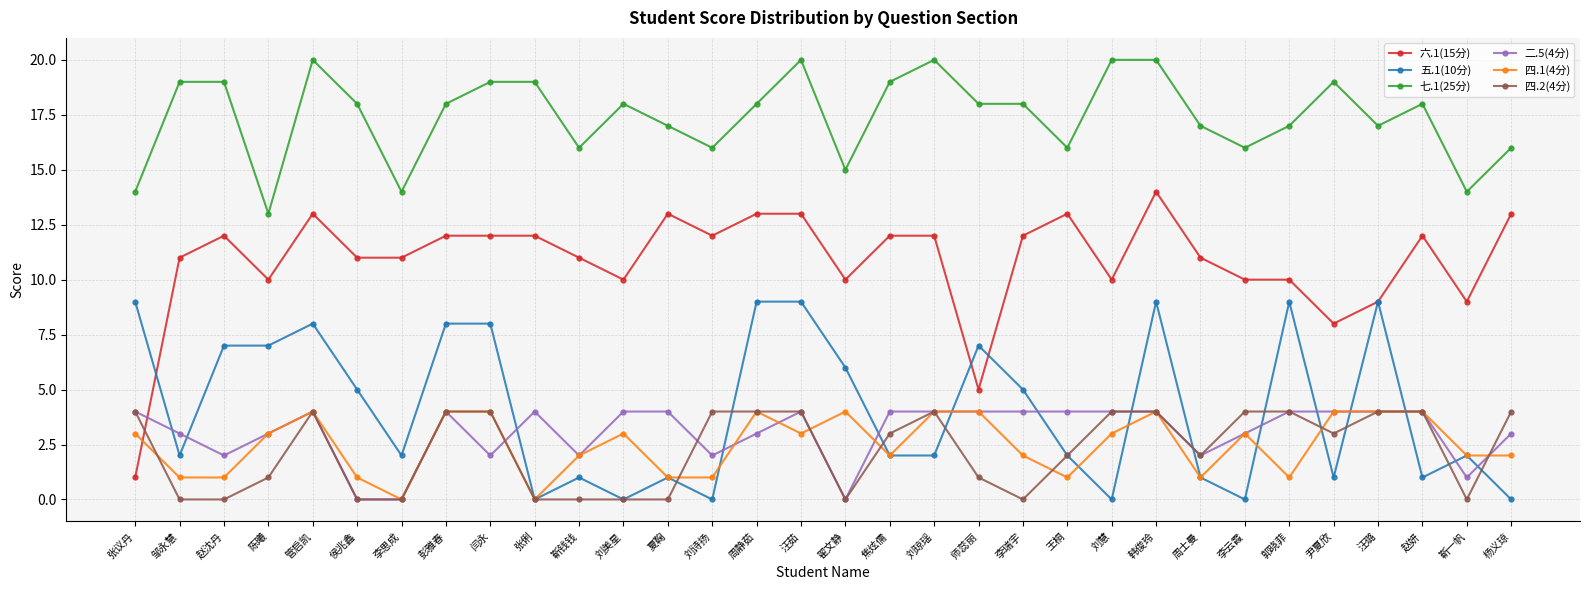

How many data points does each series have?

32